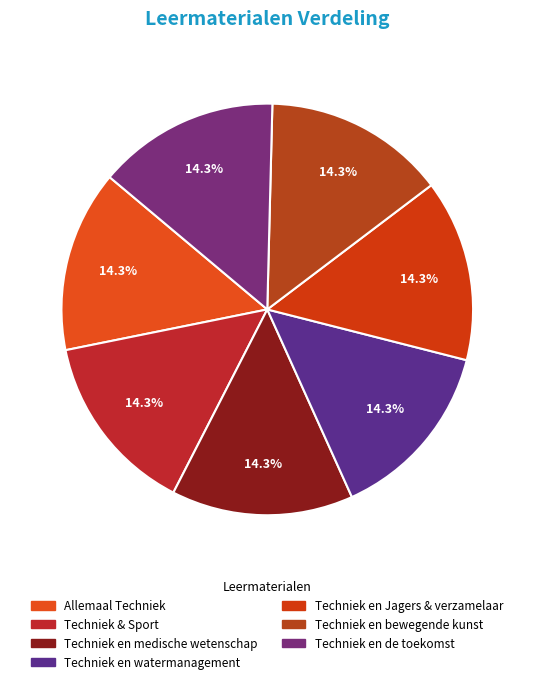

Which has a higher value, Techniek en Jagers & verzamelaar or Allemaal Techniek?

Techniek en Jagers & verzamelaar